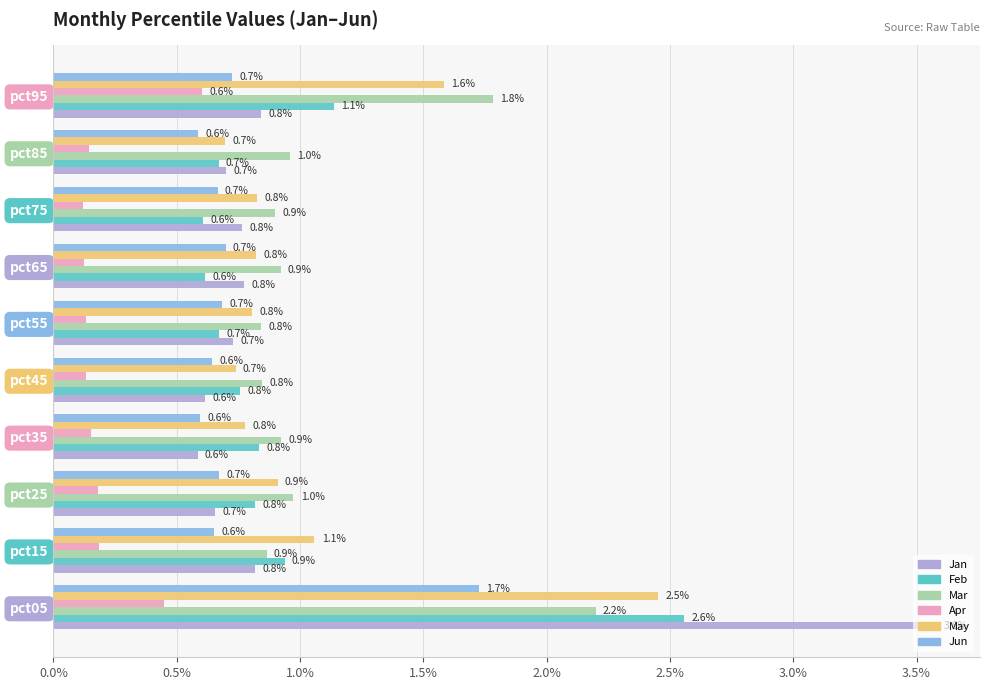

Which series has the widest spread of values?

Jan